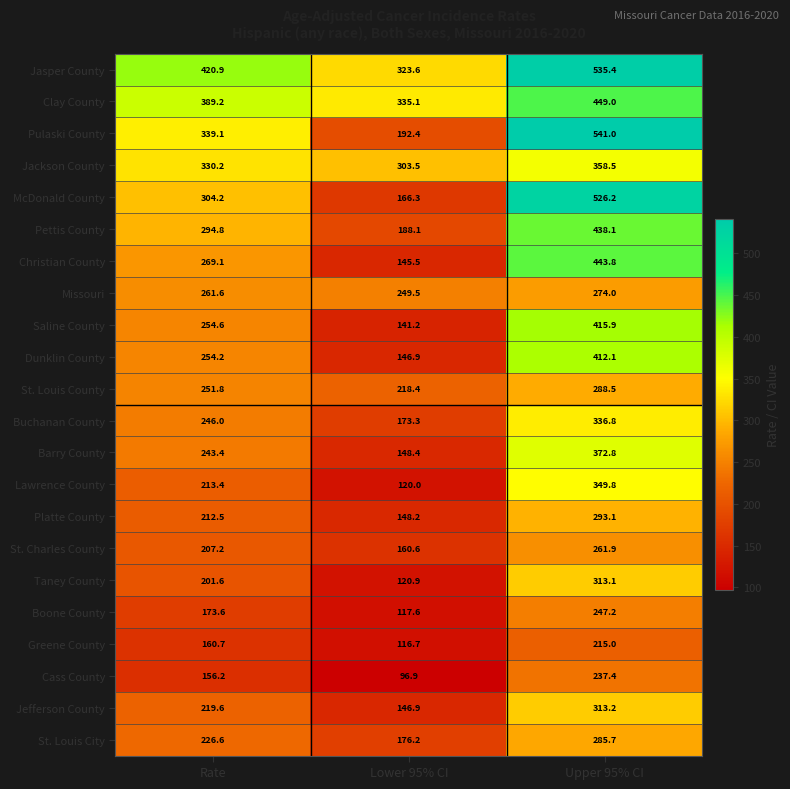

What is the sum of the Buchanan County values at Rate and Lower 95% CI?

419.3